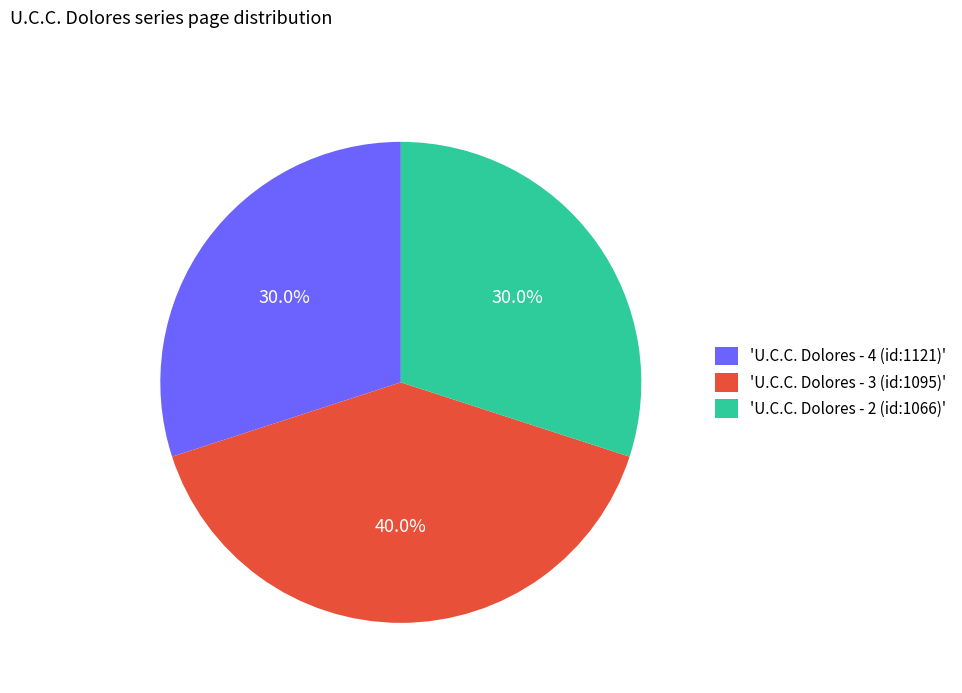

Combined, what portion of the pie is 'U.C.C. Dolores - 4 (id:1121)' and 'U.C.C. Dolores - 2 (id:1066)'?

60.0%